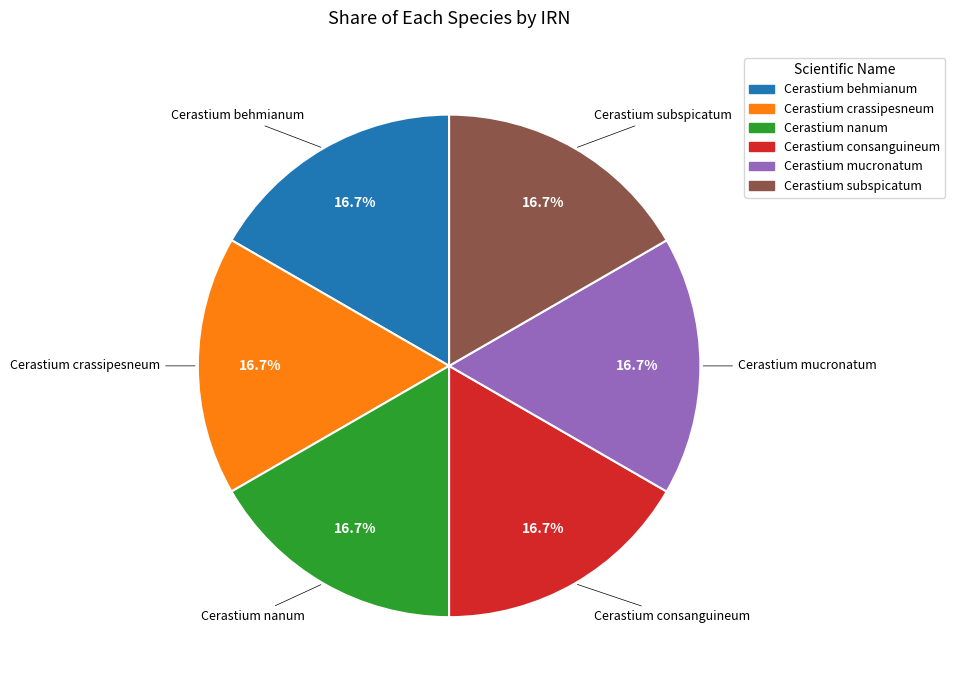

Does any single category account for the majority?

No